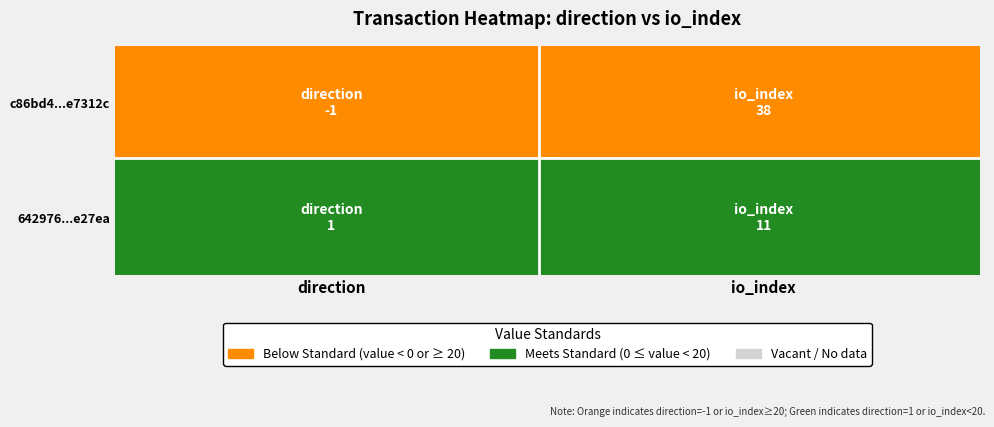

How many series are shown in this chart?

2